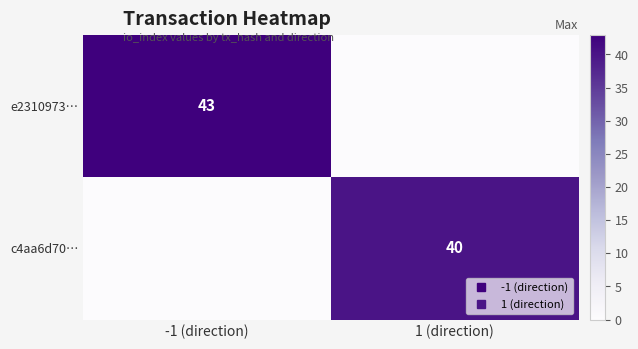

At which label does e2310973… reach its peak?

-1 (direction)